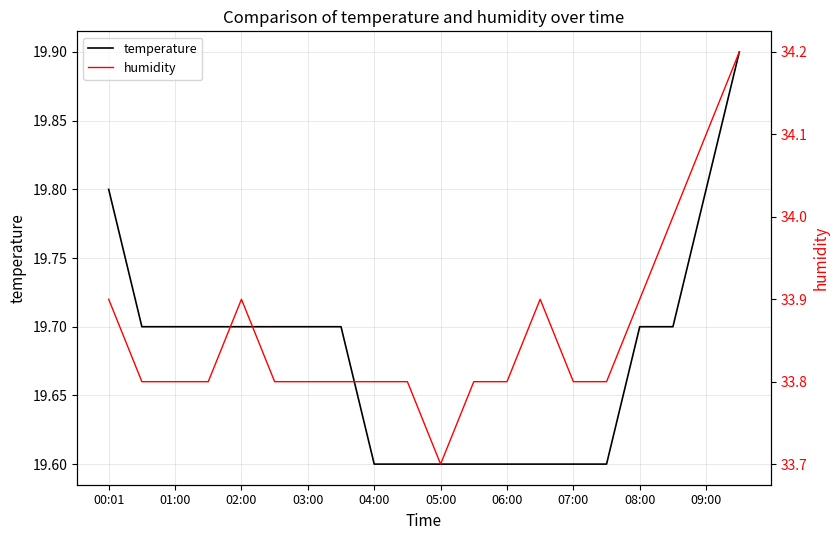

What position from the right is 13?

7